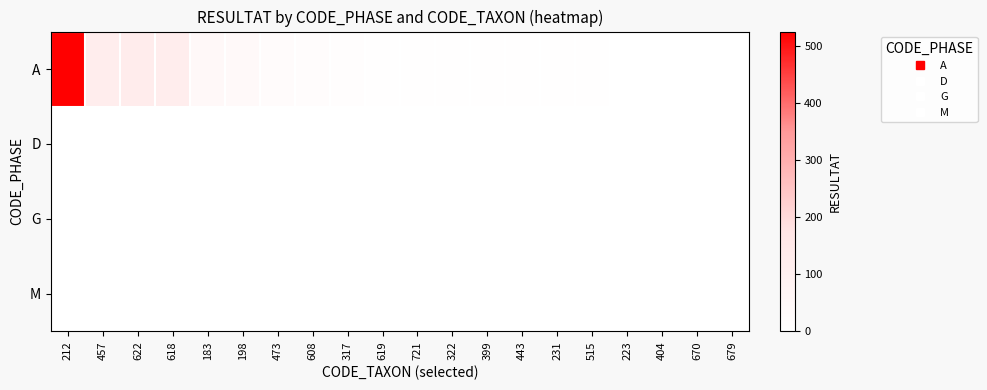

At 473, list the series in order from smallest to largest.

D, G, M, A